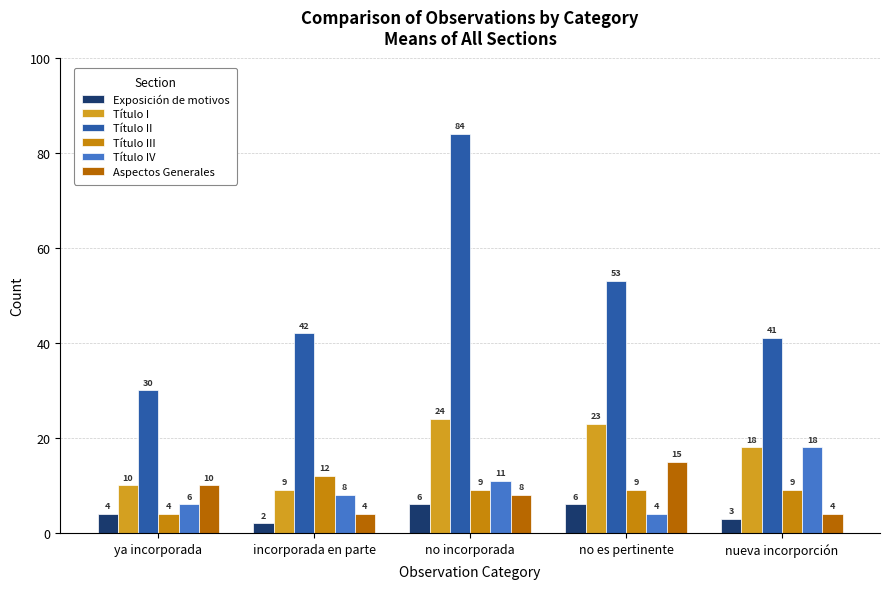

Read the Exposición de motivos value at incorporada en parte.

2